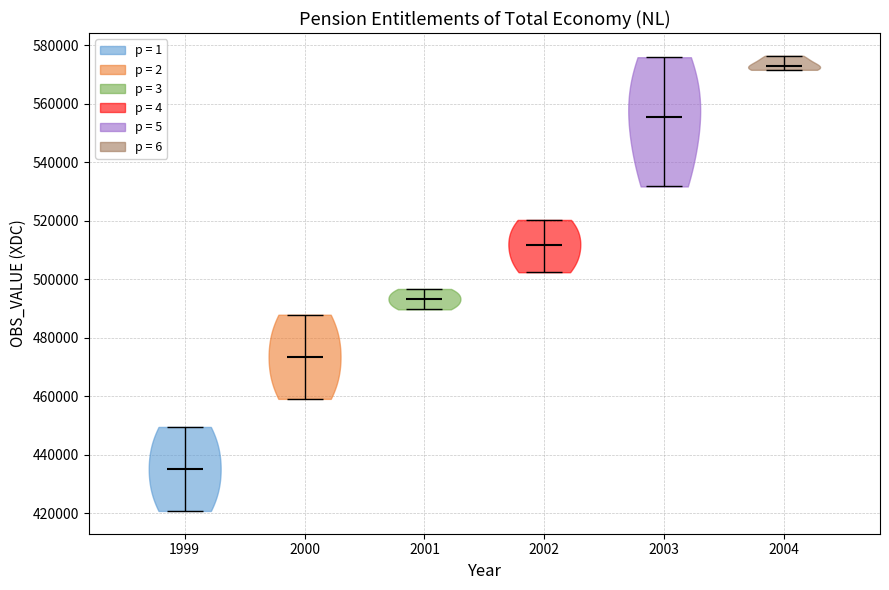

Reading left to right, read every violin against the y-axis: where its median line is, and the lowest and highest points it reaches. The values are not printed on the chart, so give them approximately, as read against the axis.

1999: median line 436000, lowest point 420000, highest point 450000
2000: median line 474000, lowest point 460000, highest point 488000
2001: median line 494000, lowest point 490000, highest point 496000
2002: median line 512000, lowest point 502000, highest point 520000
2003: median line 556000, lowest point 532000, highest point 576000
2004: median line 574000, lowest point 572000, highest point 576000